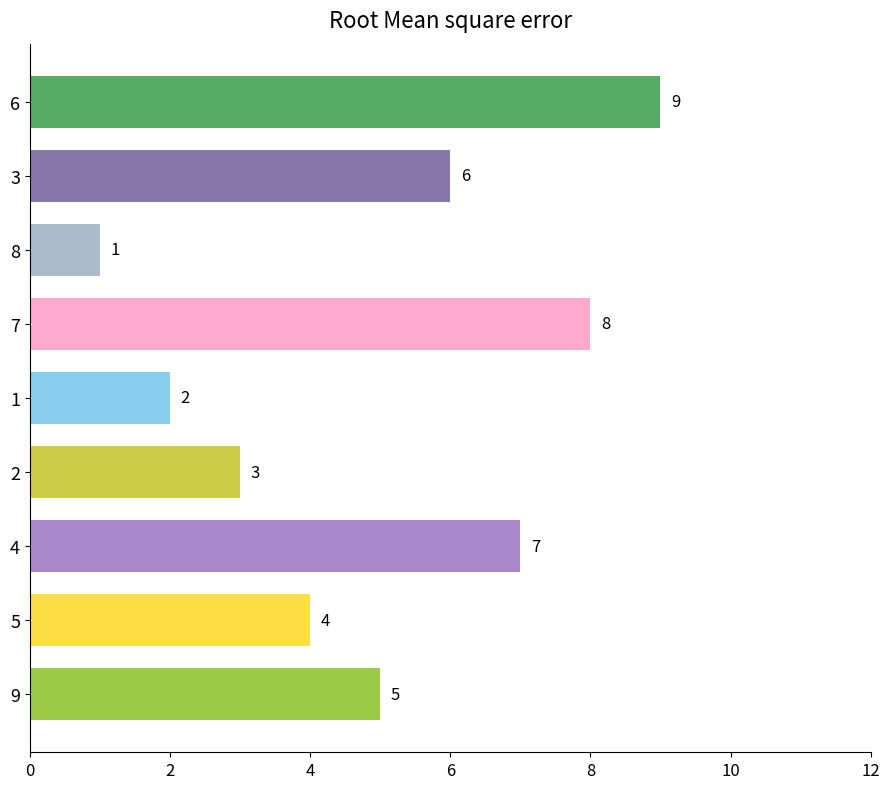

The chart shows a value of 8 at 7. True or false?

True